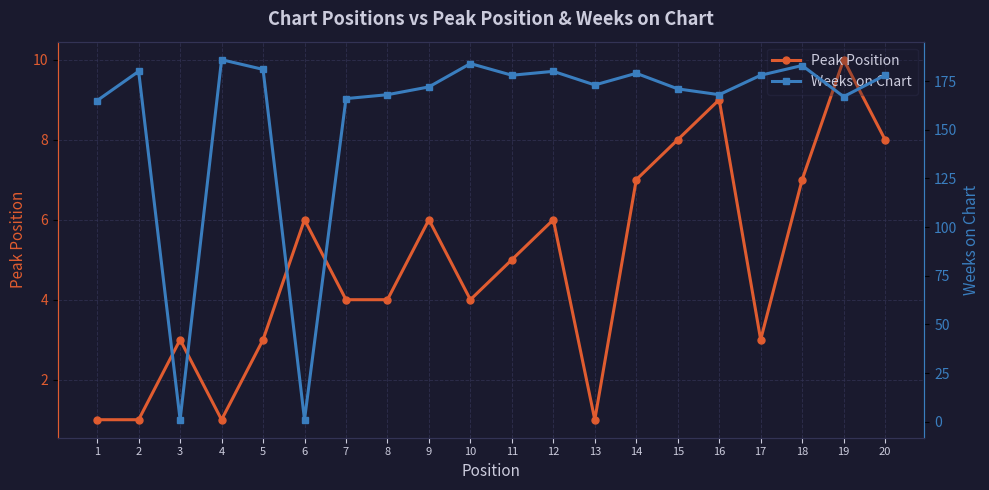

Between 19 and 10, which is larger?

19